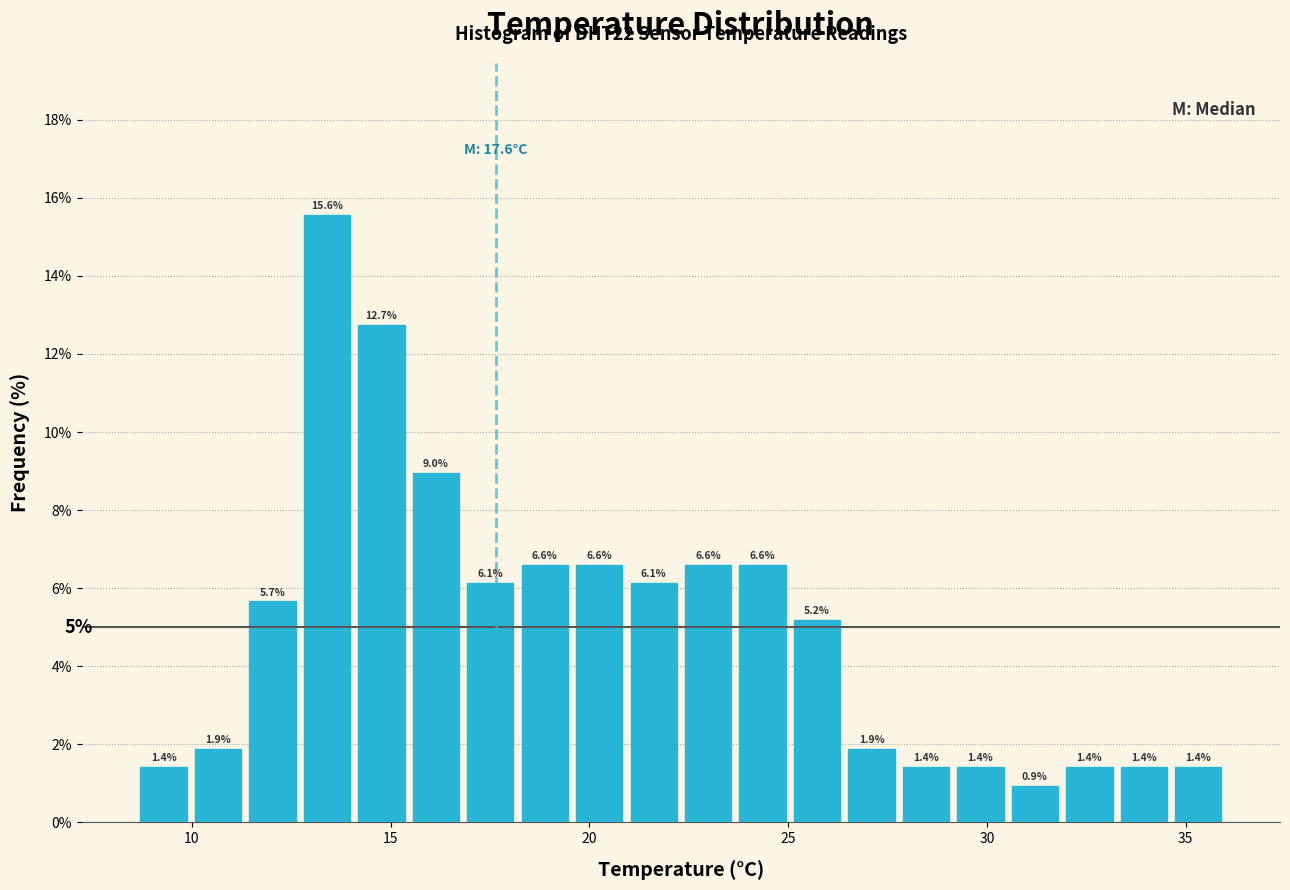

Around what value on the x-axis is the tallest bar? Give the approximate position of its centre, as read against the axis.

13.5